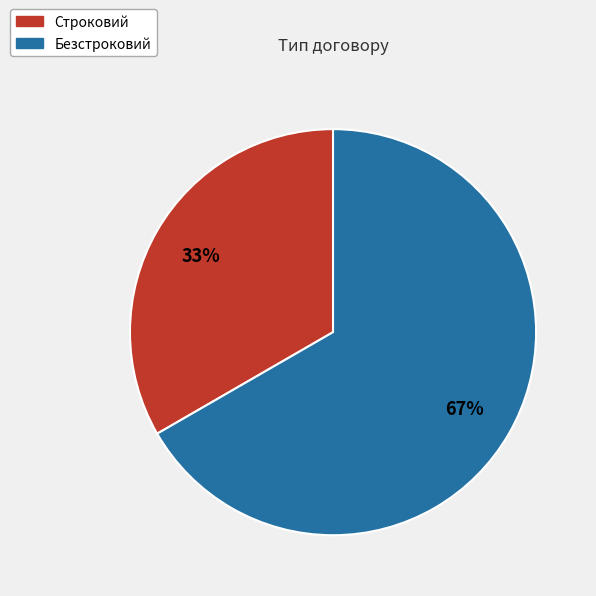

Is the sum of Безстроковий and Строковий greater than half?

Yes